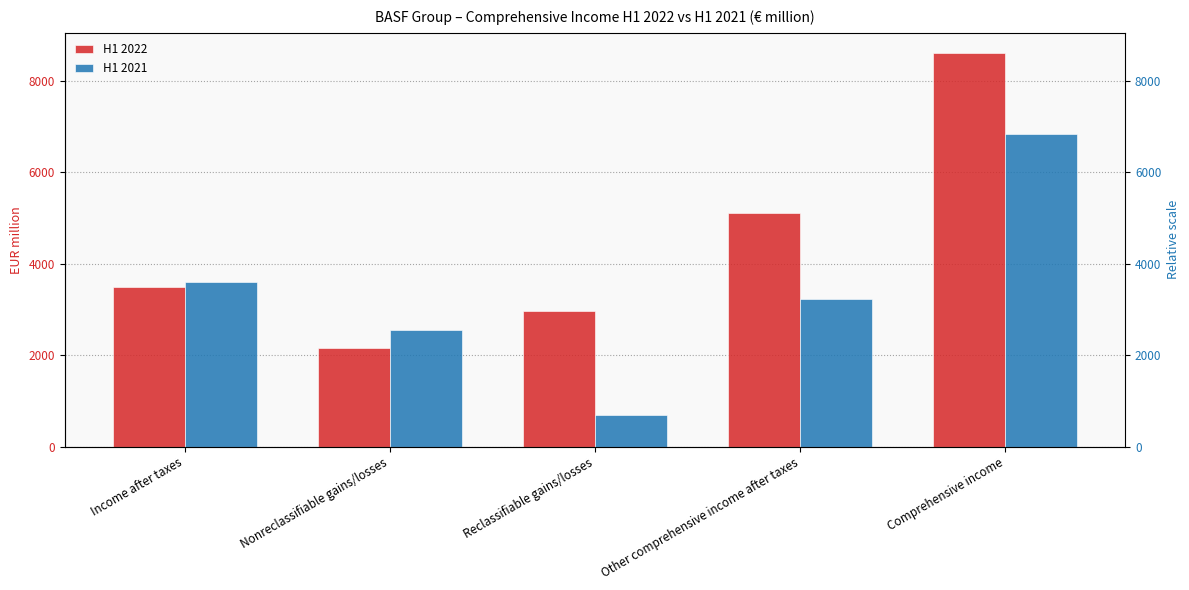

What is the highest value of the H1 2022 series?

8617